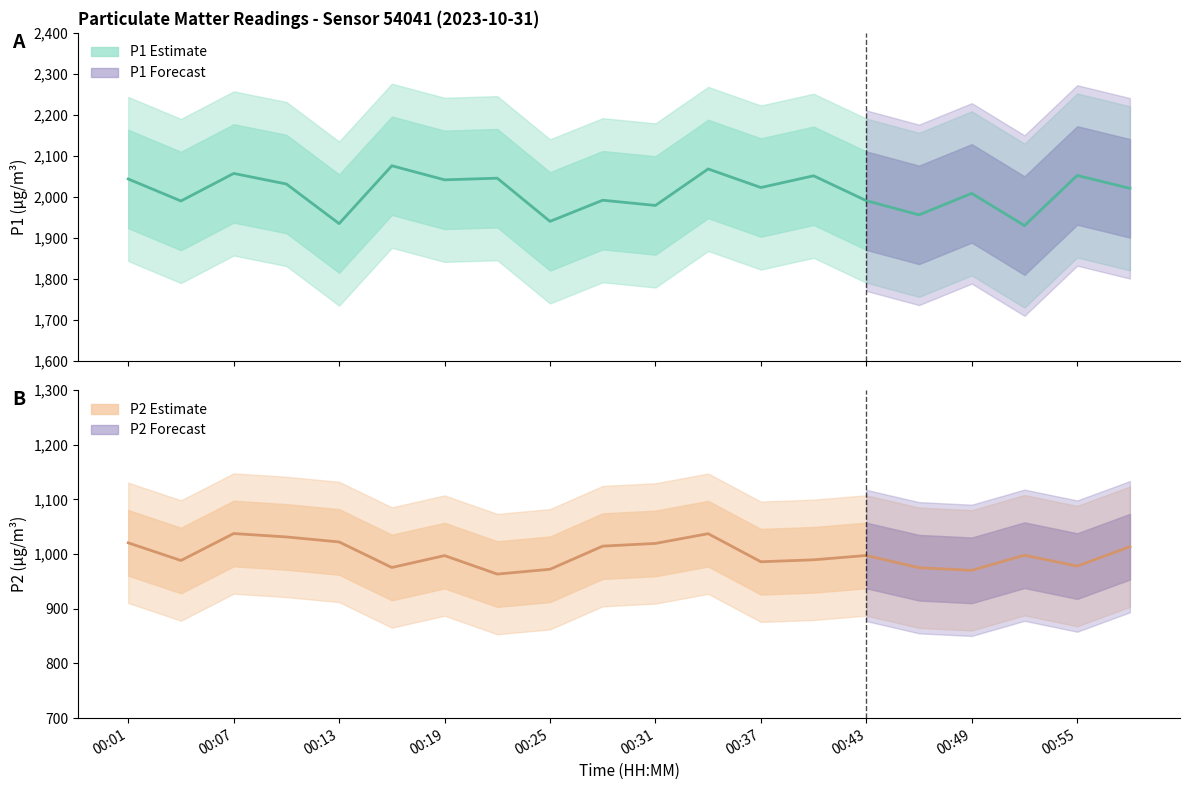

What is the approximate value of P2 (Estimate) at 11?

1037.3